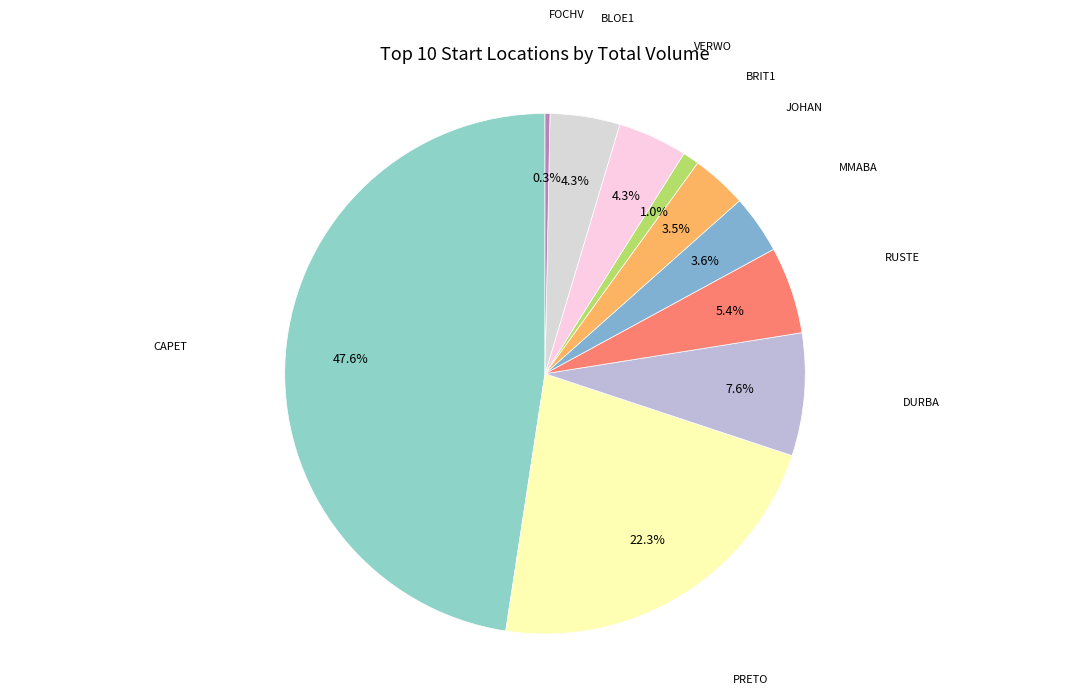

How many segments does this pie chart have?

10